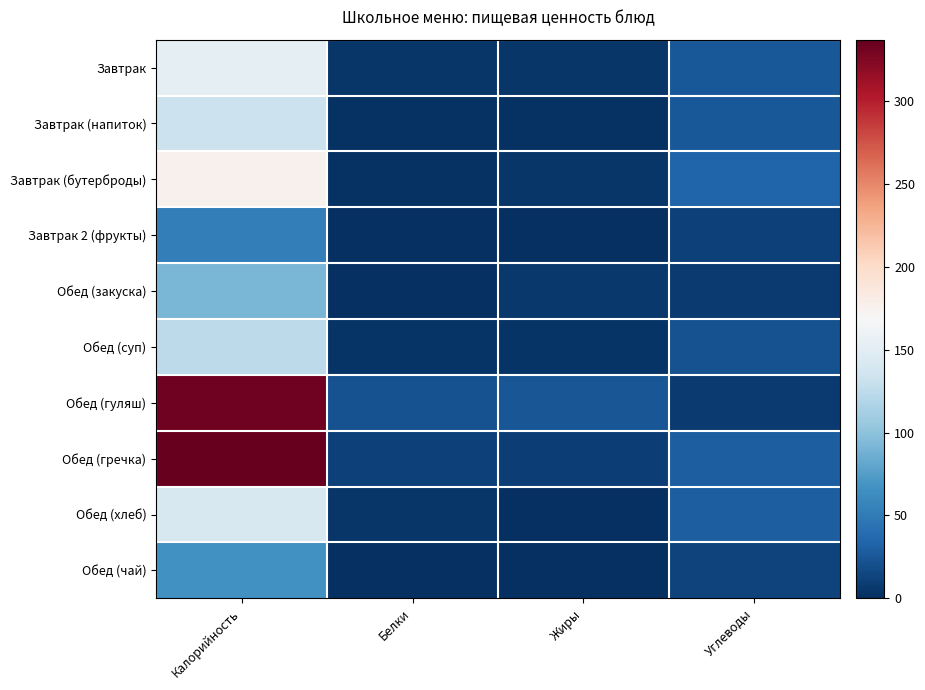

How many series are shown in this chart?

10